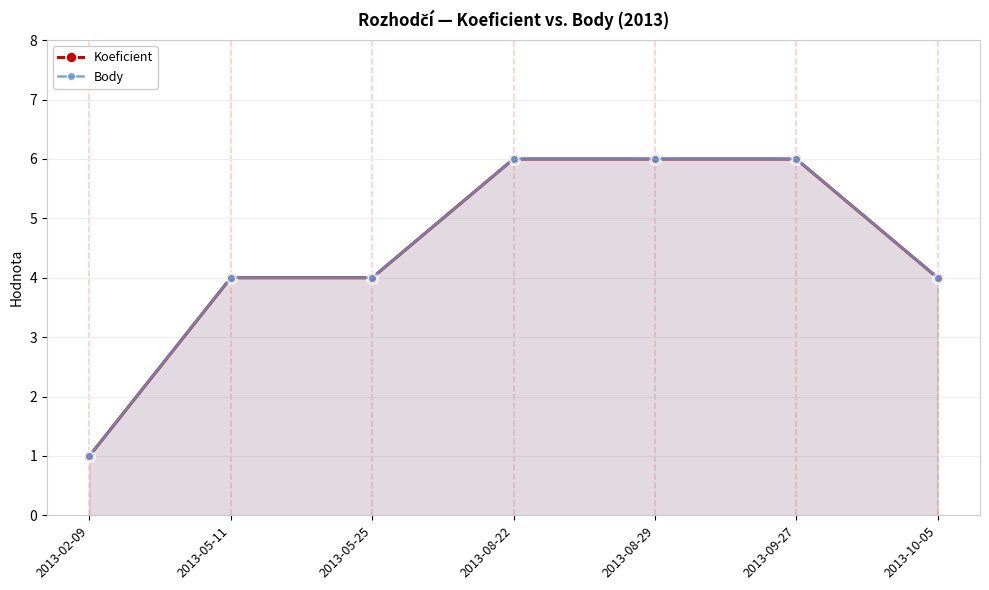

What is the total value across all series at 2013-08-29?

12